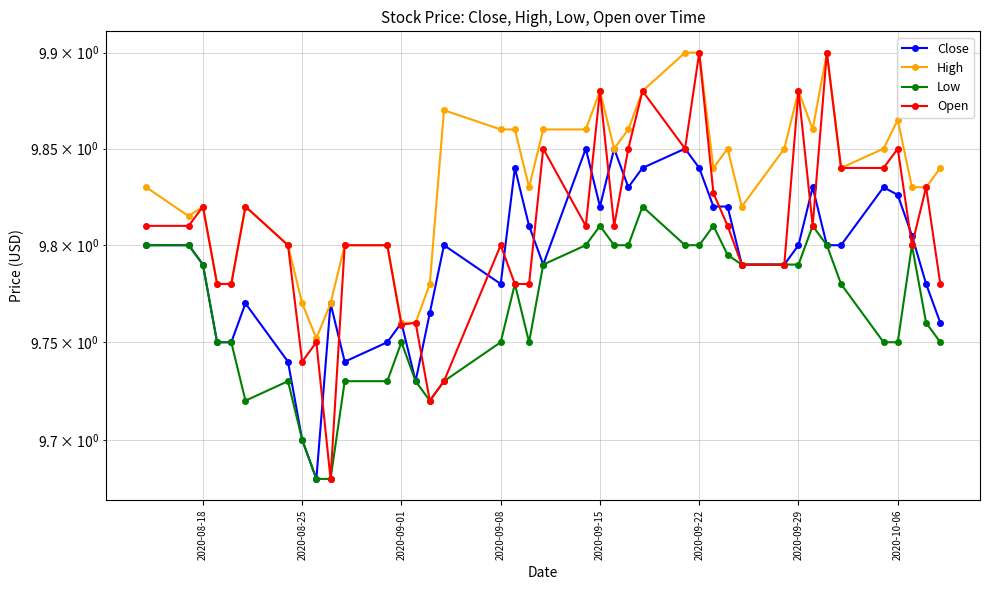

Which series has the largest total across all categories?

High